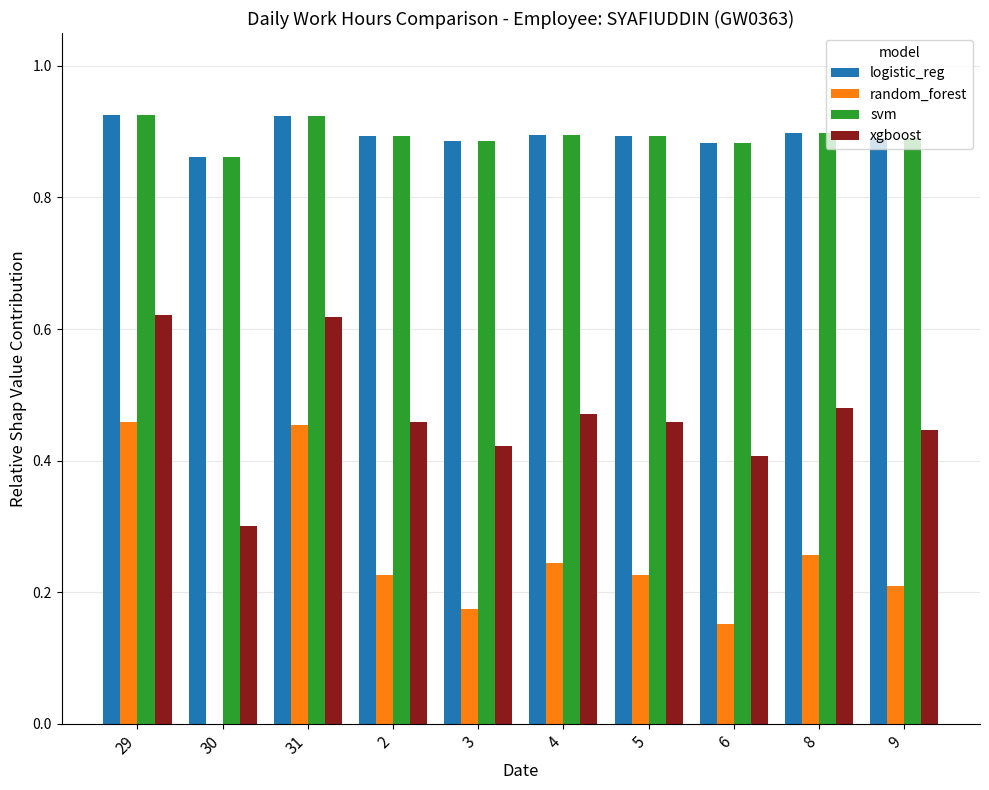

What is the sum of all xgboost values?

4.7